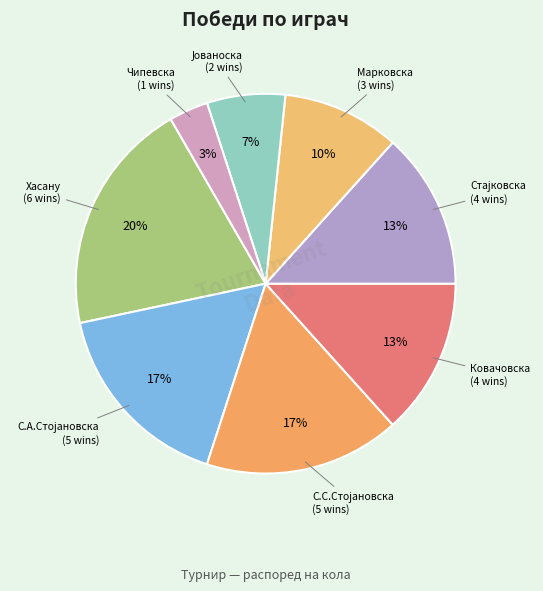

How many segments does this pie chart have?

8